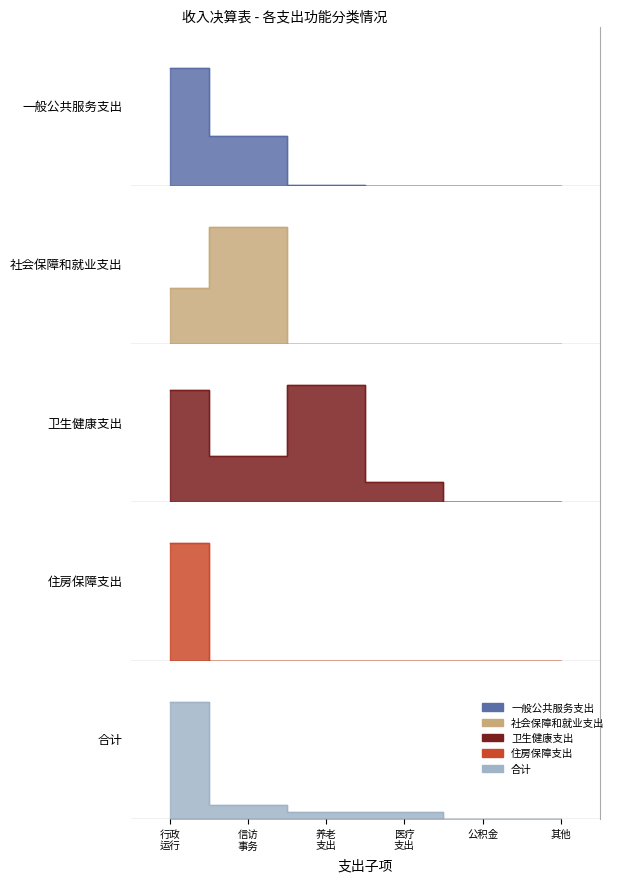

The 合计 series shows 199428.0 at 社会保障和就业支出. True or false?

True